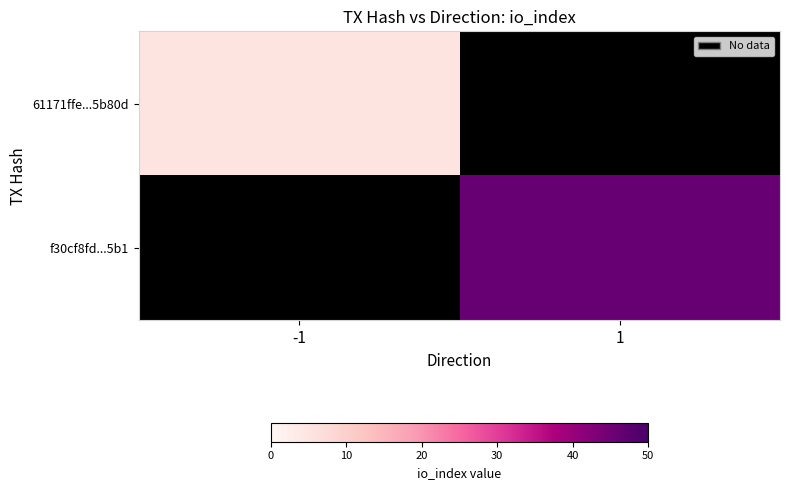

At -1, list the series in order from largest to smallest.

61171ffe...5b80d, f30cf8fd...5b1